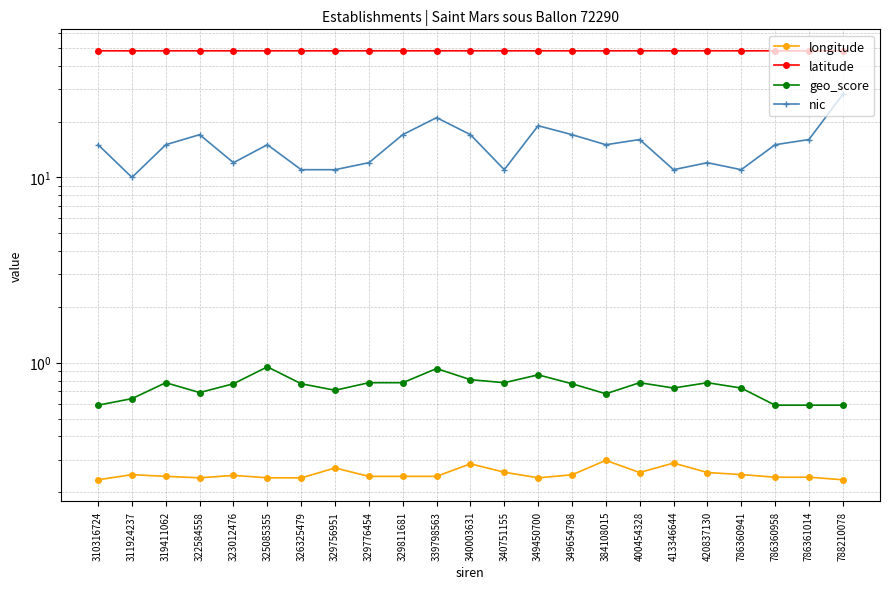

The value of longitude at 340751155 is 0.2. True or false?

False